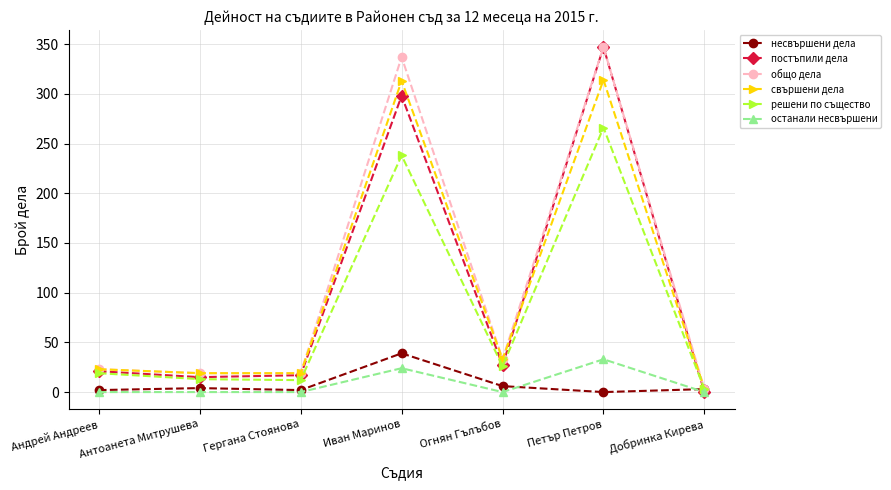

Which series changed the most between Иван Маринов and Добринка Кирева?

общо дела